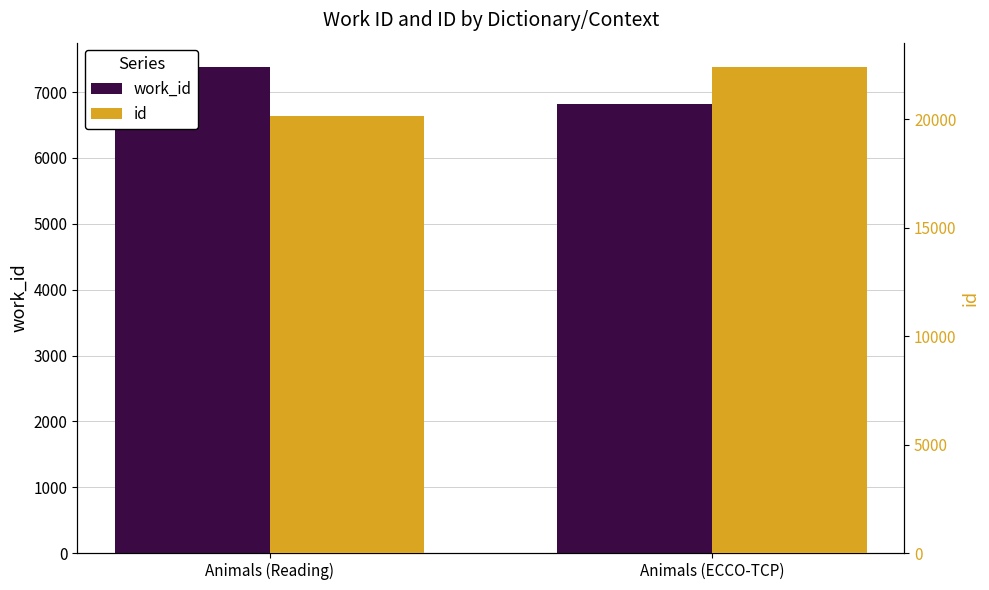

At which category is the sum across all series the highest?

Animals (ECCO-TCP)